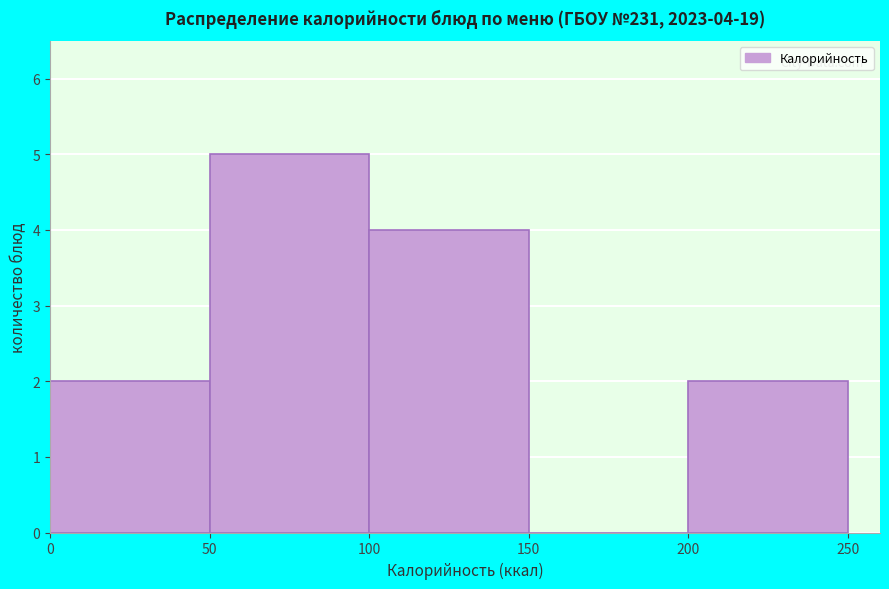

Which range on the x-axis has the tallest bar?

50 to 100